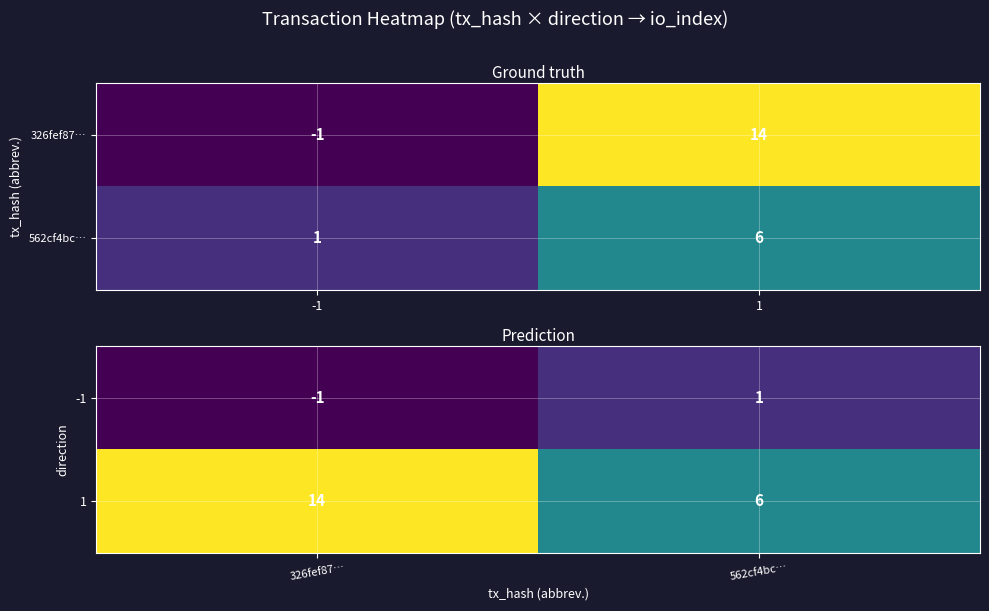

The value of -1 at 326fef87… is -2. True or false?

False